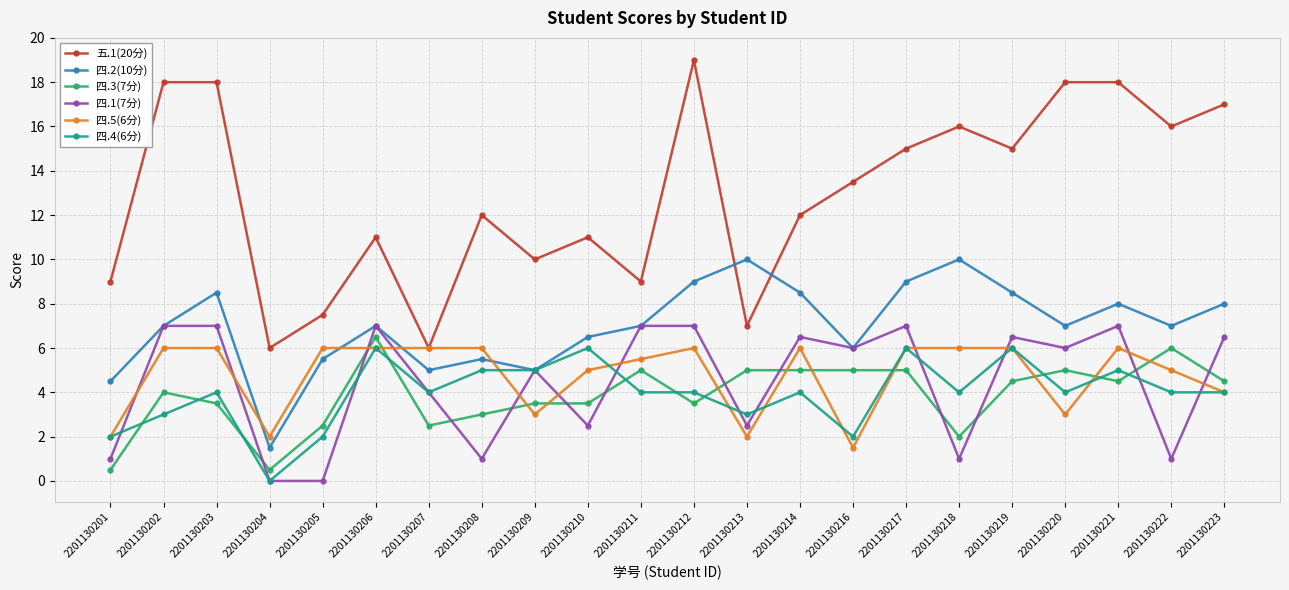

What value does the 四.5(6分) series have at 2201130218?

6.0